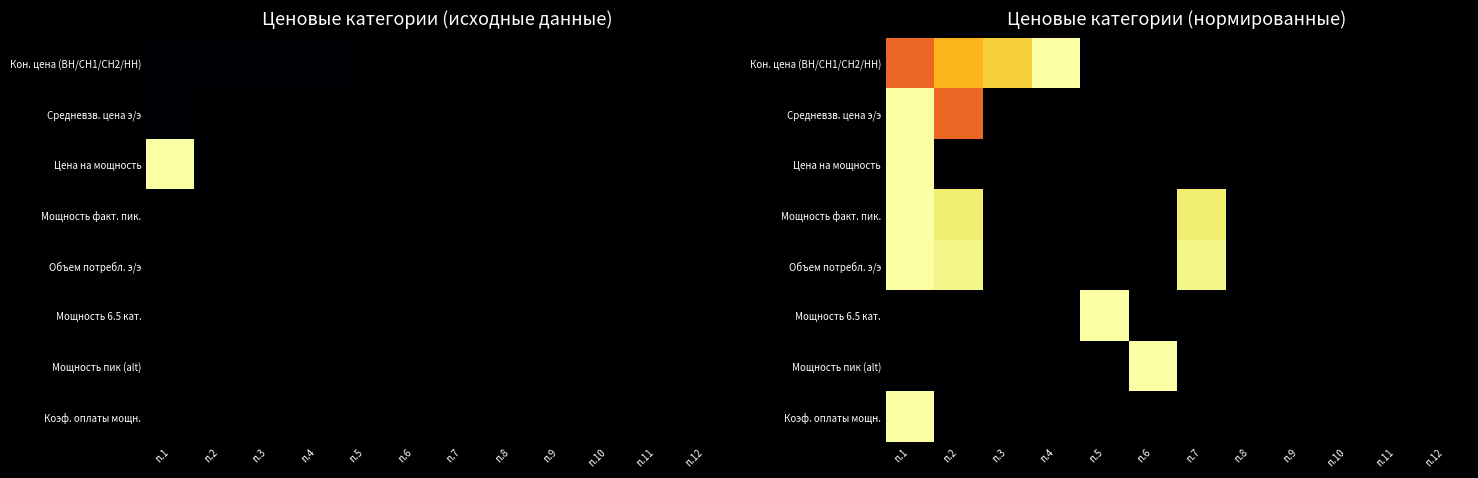

What is the maximum value for Объем потребл. э/э?

1.0